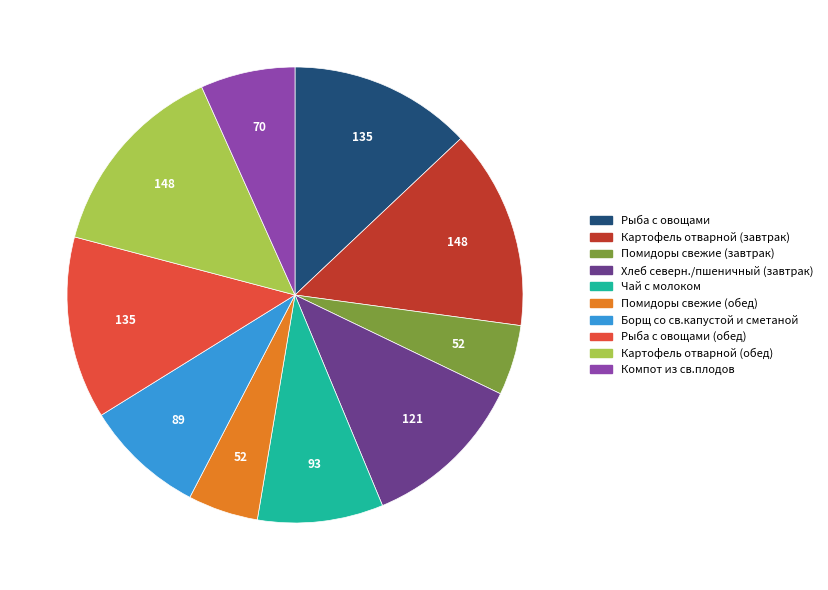

Combined, do Помидоры свежие (завтрак) and Картофель отварной (обед) account for over 50%?

No